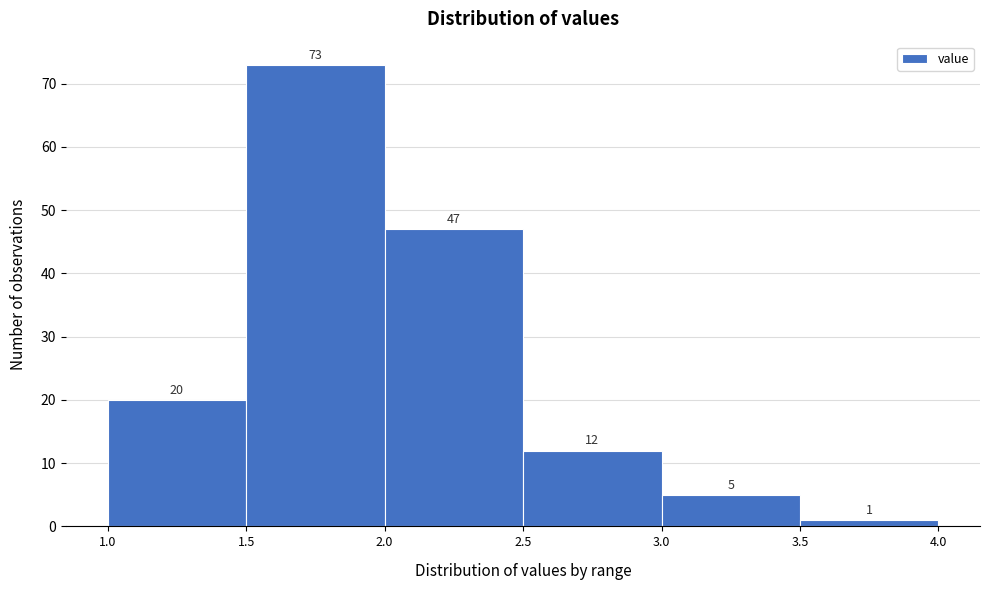

What is the height of the bar covering 2.0 to 2.5 on the x-axis?

47